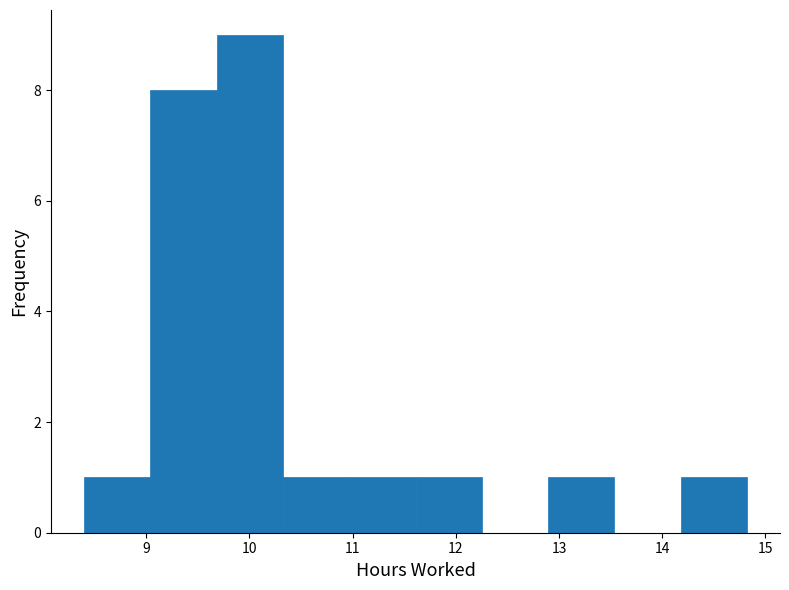

Over which range of the x-axis is the bar tallest?

9.7 to 10.3